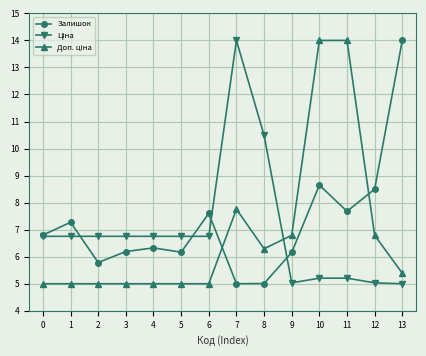

True or false: Залишок has more than 2 points higher than both neighbors.

True